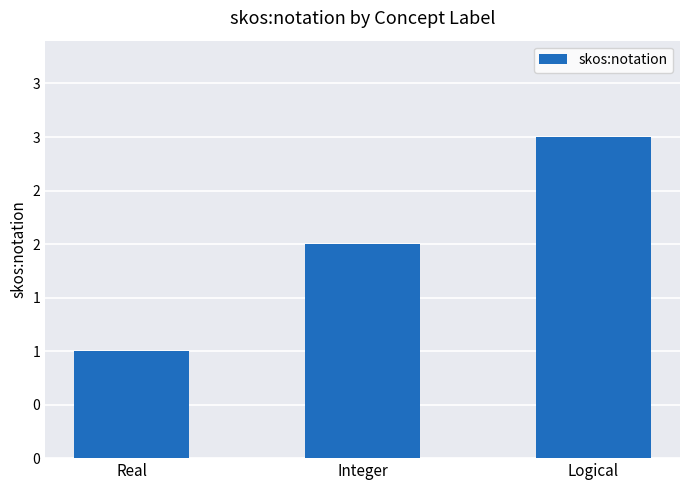

Are the bars horizontal?

No